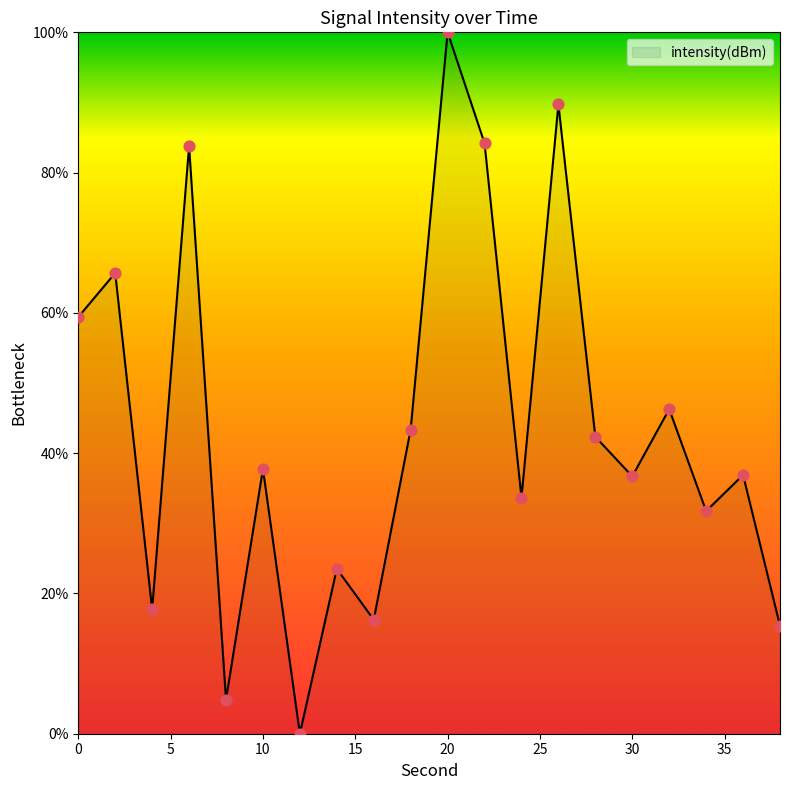

What is the greatest value displayed?

100.0